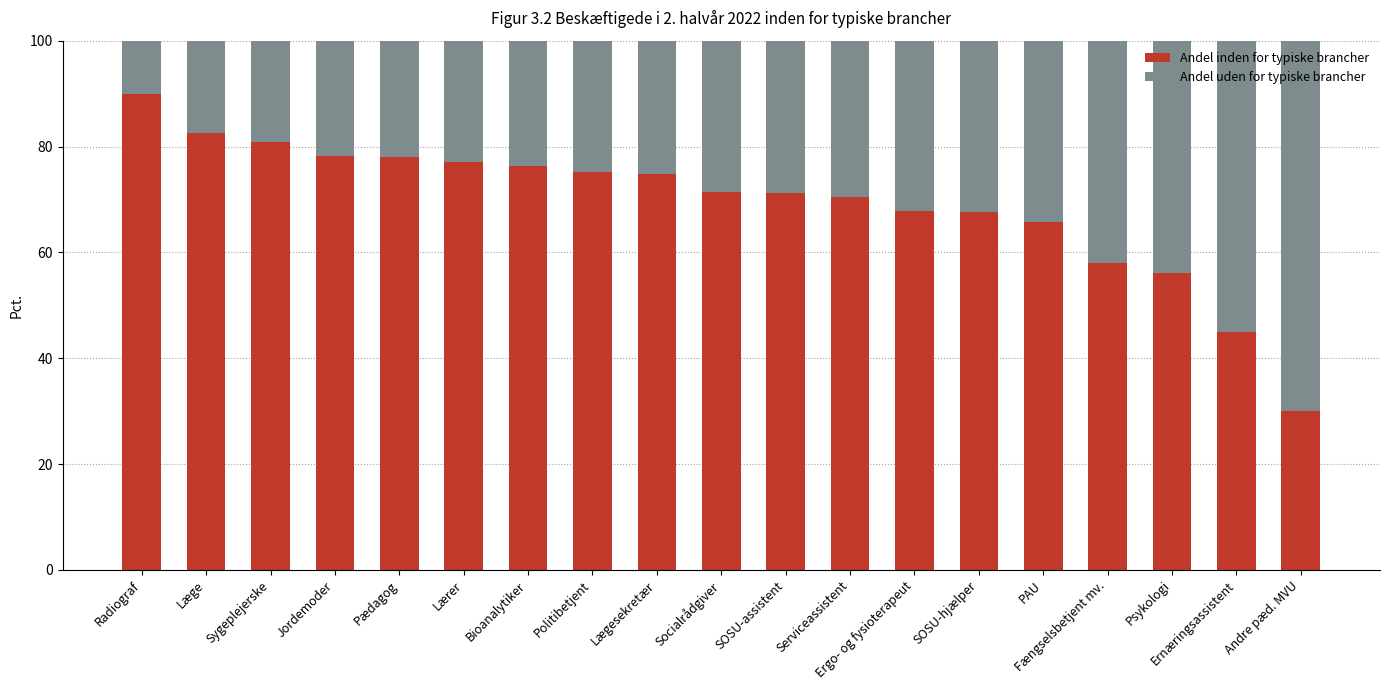

What is the sum of the Andel inden for typiske brancher values at Pædagog and Socialrådgiver?

149.6